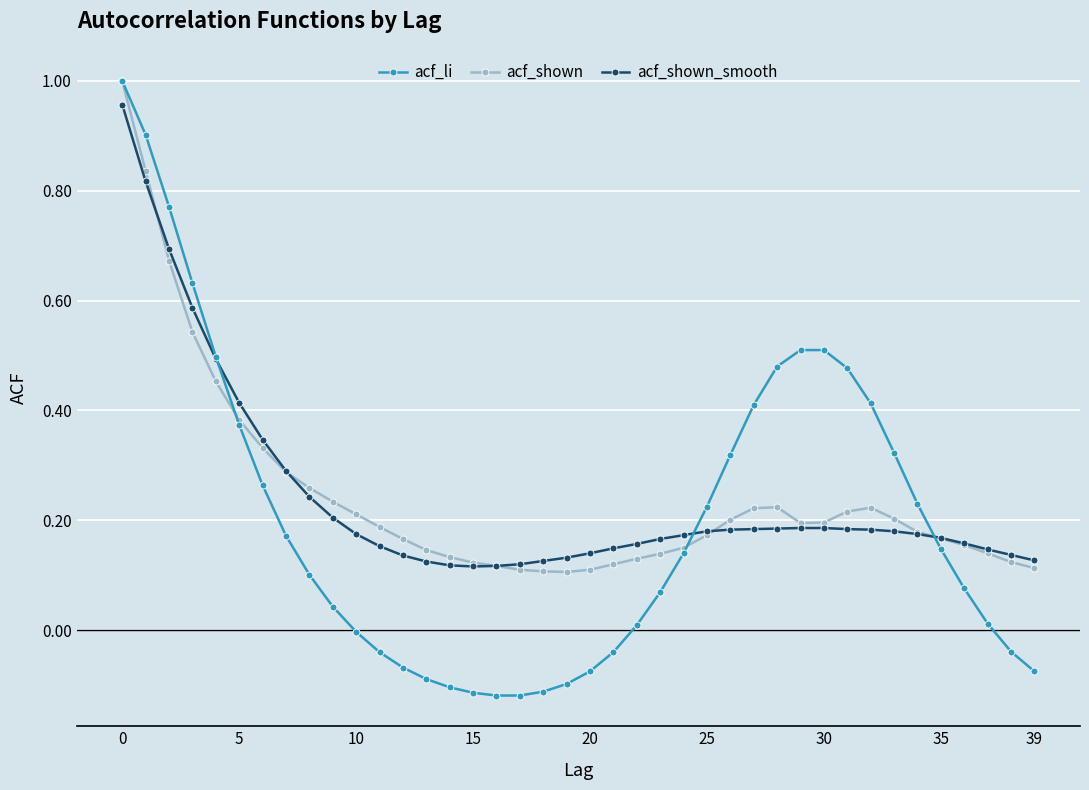

Which series has the widest spread of values?

acf_li